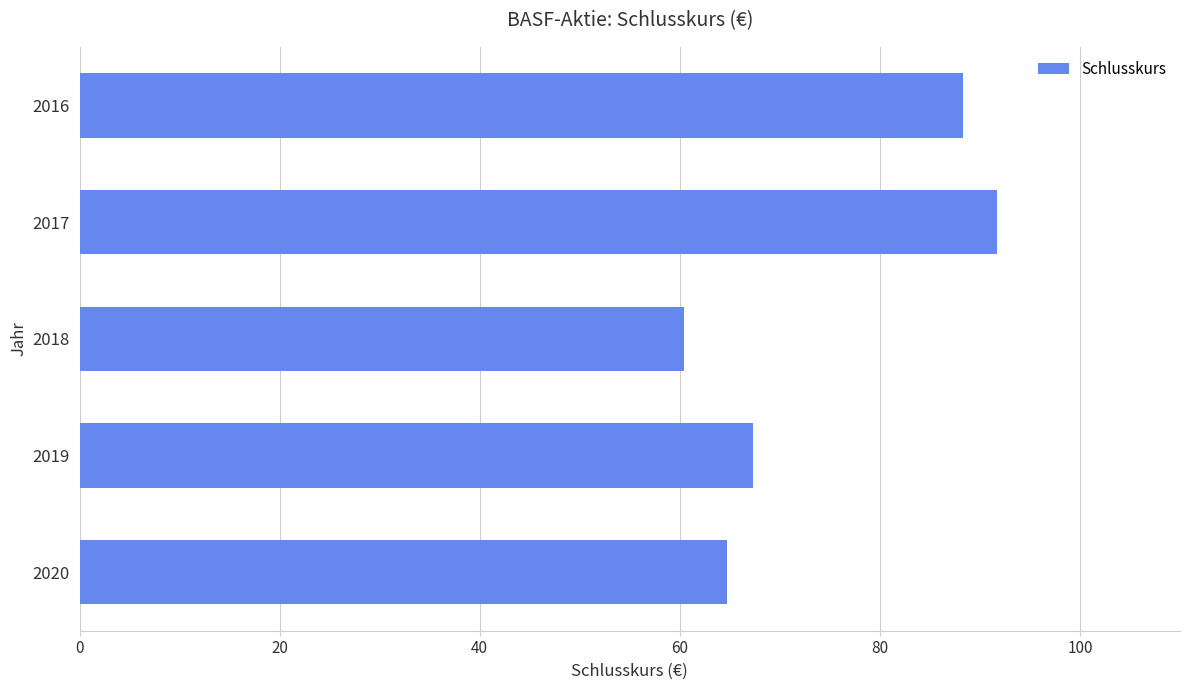

How many series are shown in this chart?

1